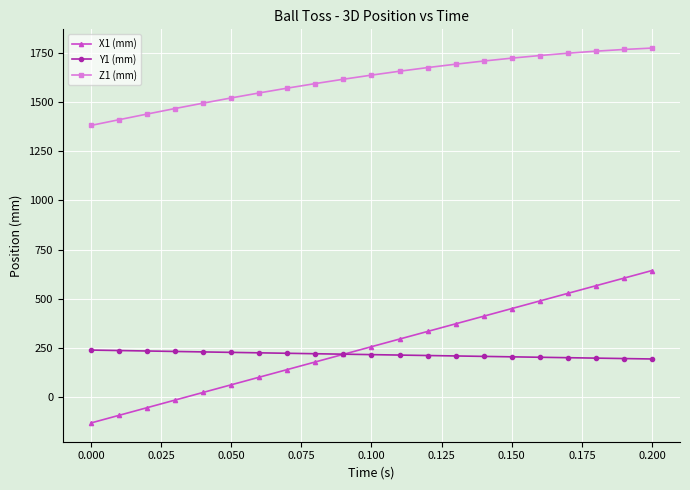

True or false: X1 (mm) and Z1 (mm) cross at least once.

False